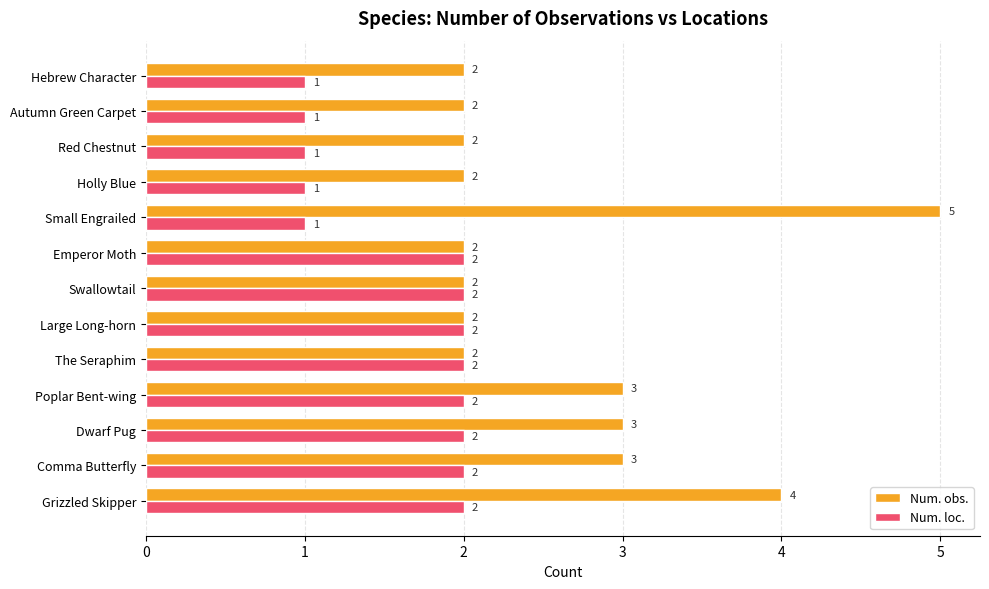

True or false: Num. loc. has a value of 0 at Red Chestnut.

False